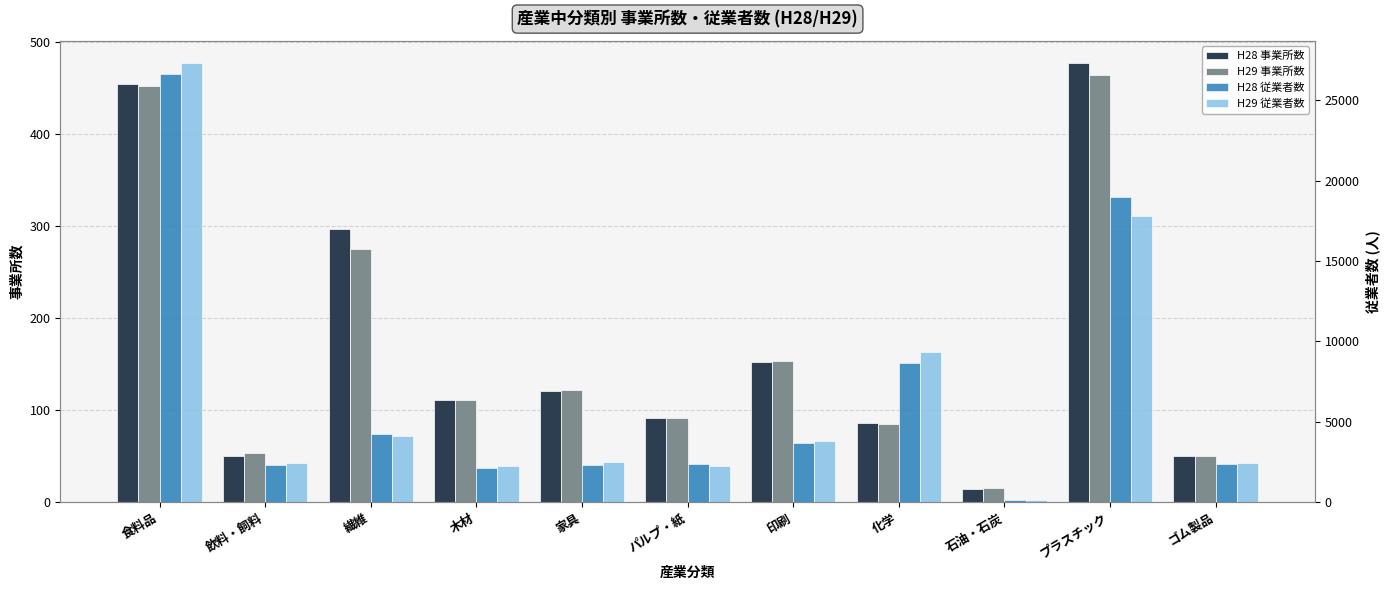

What are all the series names shown in the legend?

H28 事業所数, H29 事業所数, H28 従業者数, H29 従業者数